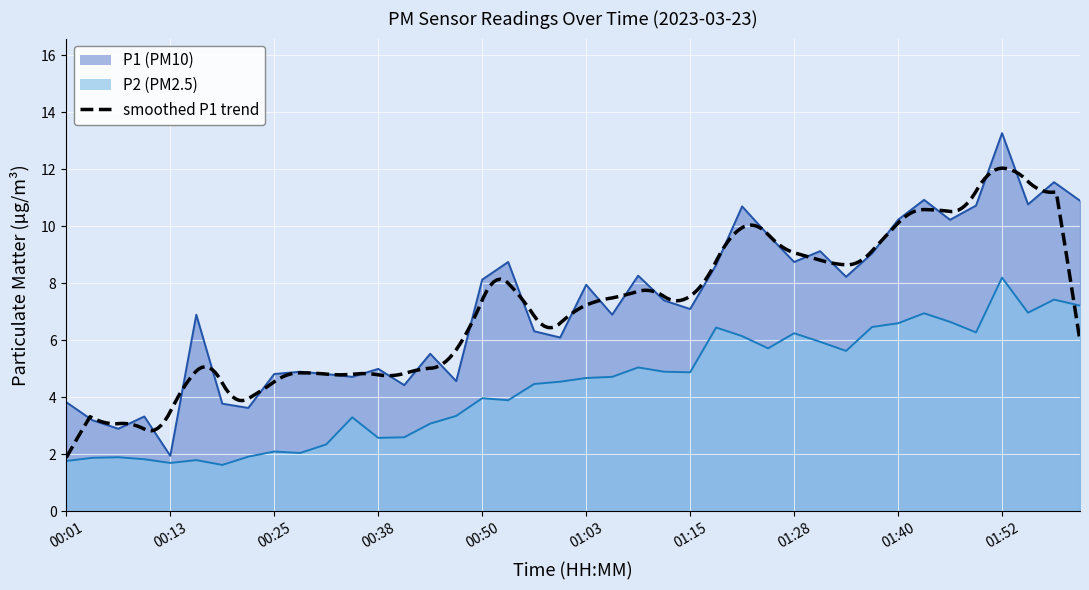

True or false: P2 has more than 0 interior local peaks.

True